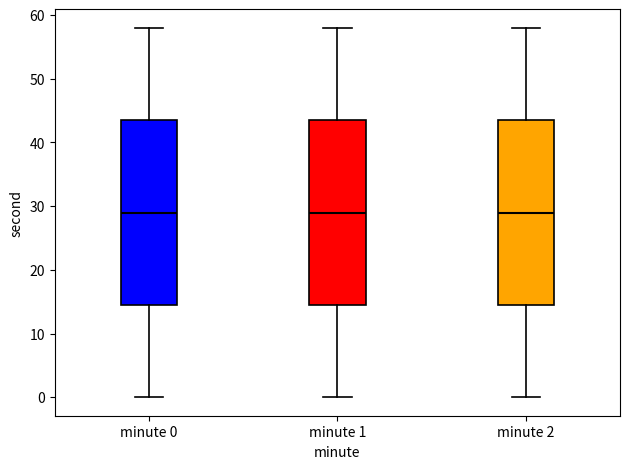

Reading left to right, transcribe this box plot: for each box, give where its median line is, the range the box spans, and where its two whiskers end, as read against the y-axis. The values are not printed on the chart, so give them approximately, as read against the axis.

minute 0: median 29, box 15 to 44, whiskers 0 to 58
minute 1: median 29, box 15 to 44, whiskers 0 to 58
minute 2: median 29, box 15 to 44, whiskers 0 to 58